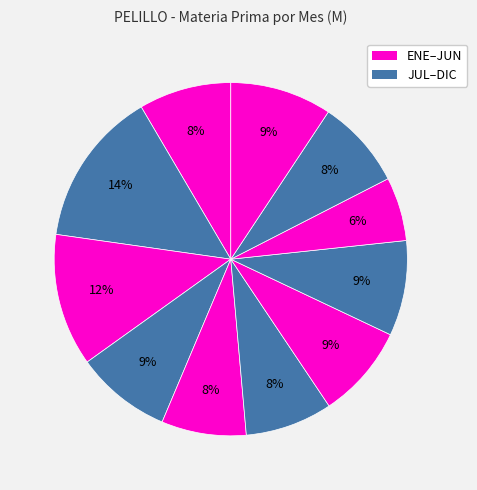

To the nearest percent, what is the difference between the largest and smallest slice percentages?

8%